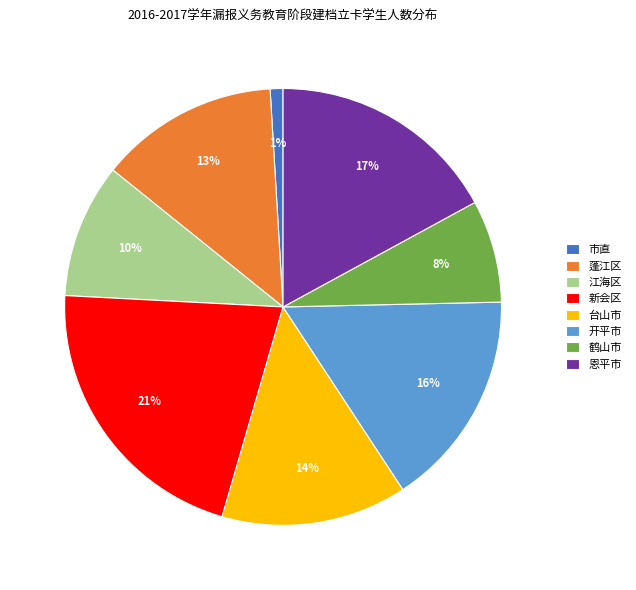

Is it true that 市直 is 1% of the pie?

True